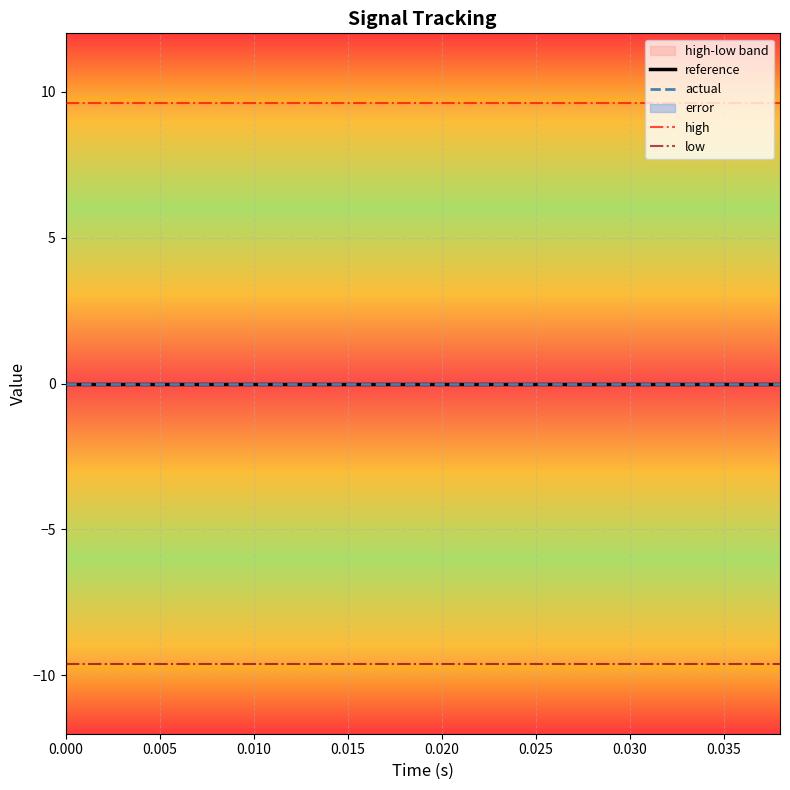

Which series has the largest total across all categories?

high